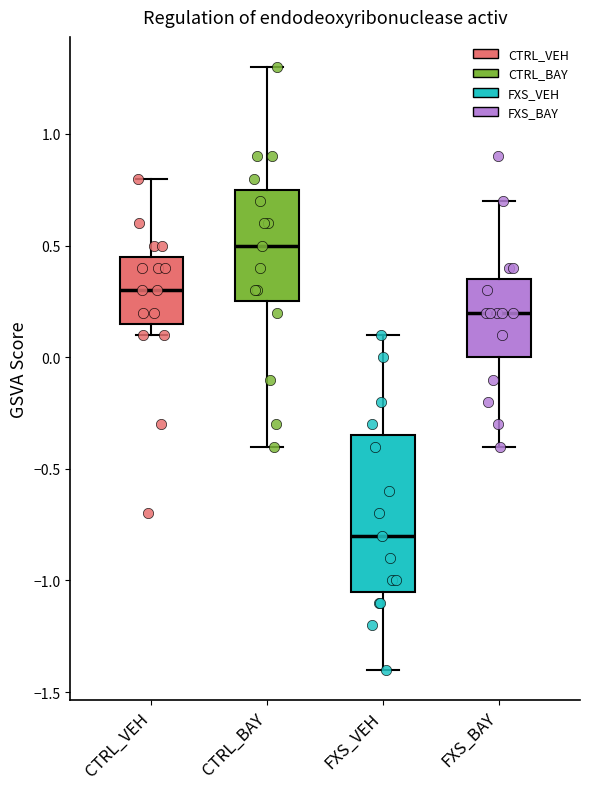

Reading left to right, read every box against the y-axis: the position of its median line, the range the box covers, and the ends of its whiskers. The values are not printed on the chart, so give them approximately, as read against the axis.

CTRL_VEH: median 0.30, box 0.15 to 0.45, whiskers 0.10 to 0.80
CTRL_BAY: median 0.50, box 0.25 to 0.75, whiskers -0.40 to 1.30
FXS_VEH: median -0.80, box -1.05 to -0.35, whiskers -1.40 to 0.10
FXS_BAY: median 0.20, box 0.00 to 0.35, whiskers -0.40 to 0.70